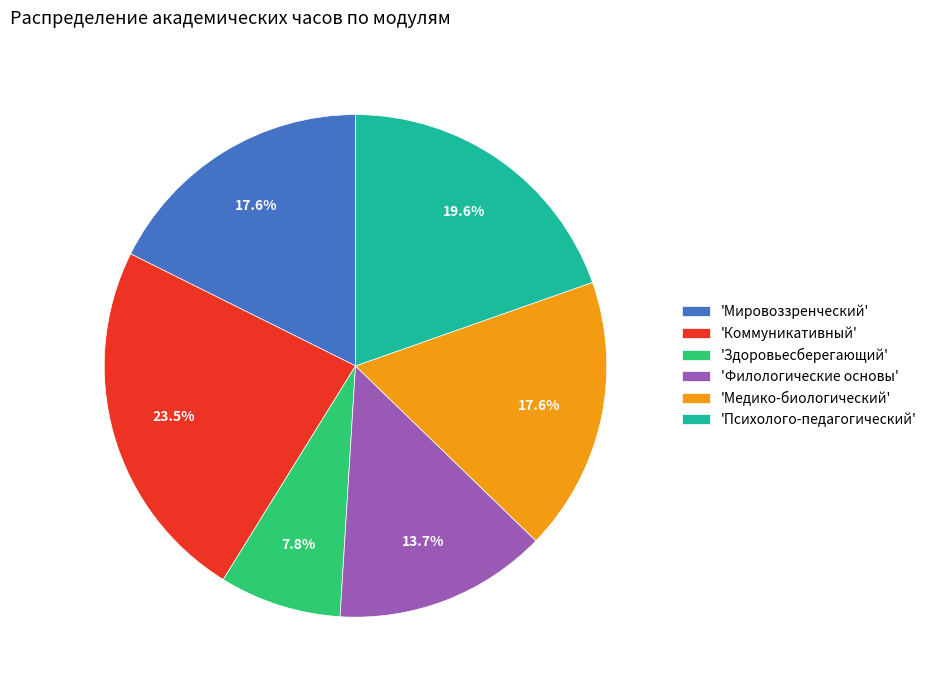

How much of the chart is everything except 'Мировоззренческий'?

82.4%